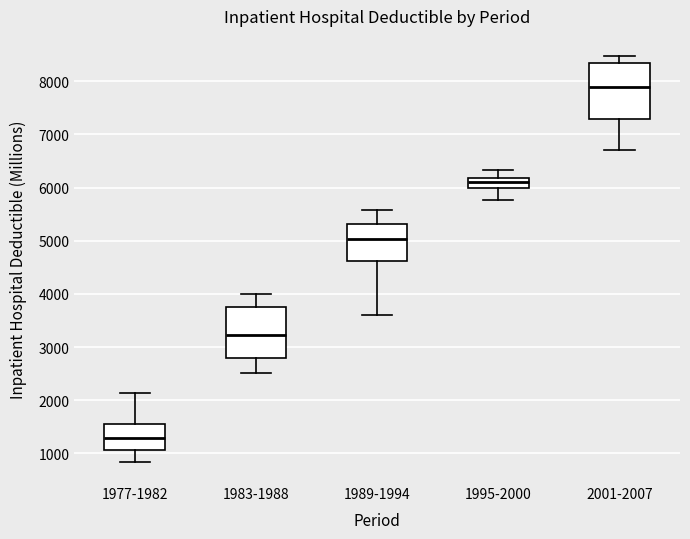

Where does the lower whisker of the box for 2001-2007 end on the y-axis? The values are not printed on the chart, so give them approximately, as read against the axis.

6700